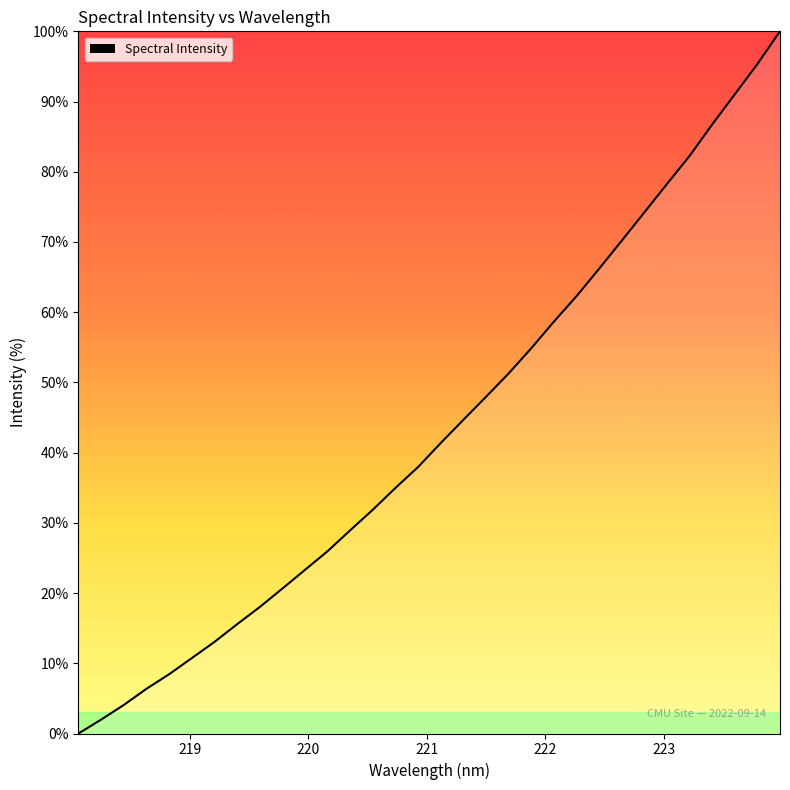

What is the difference between the maximum and minimum values?

100.0